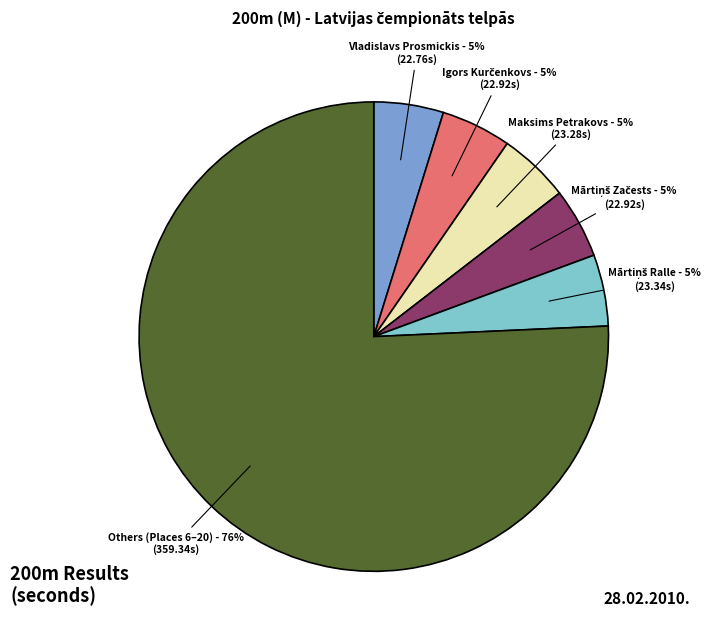

To the nearest percent, what is the average slice percentage?

17%